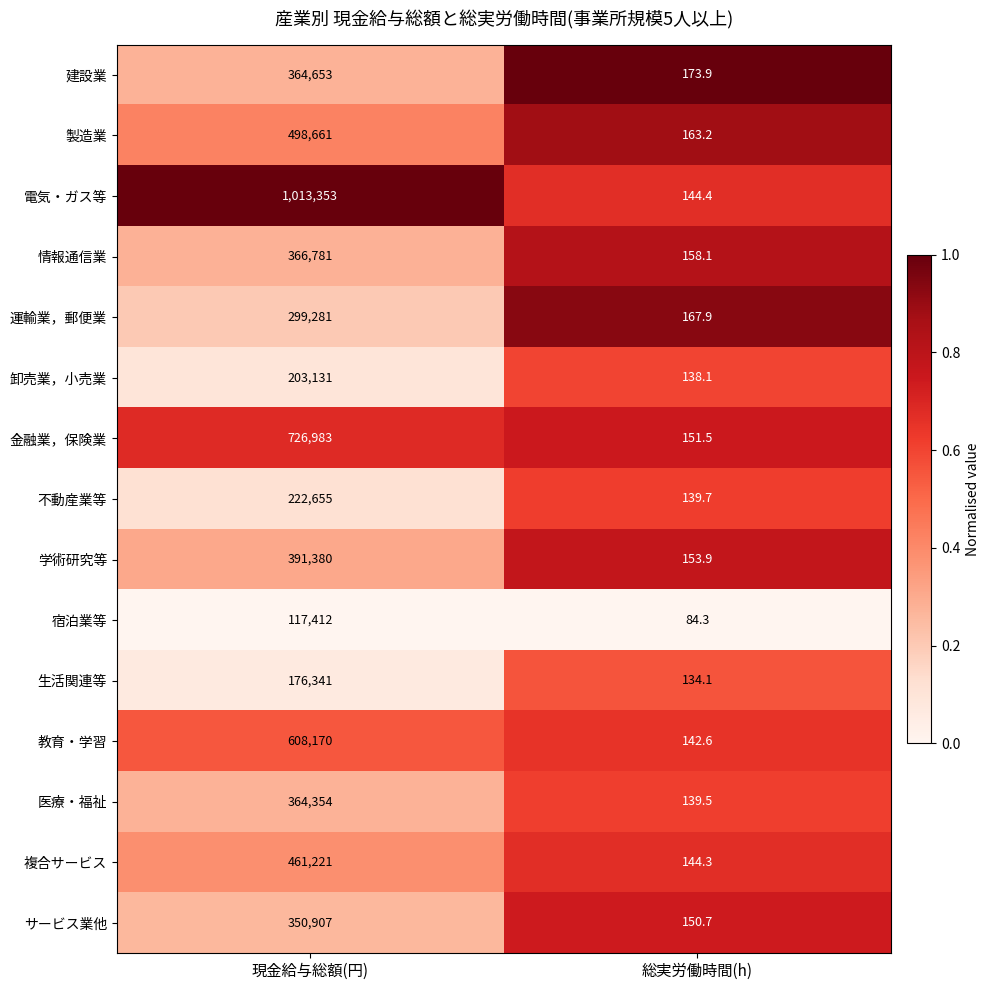

Is it true that 電気・ガス等 equals 198.1 at 総実労働時間(h)?

False